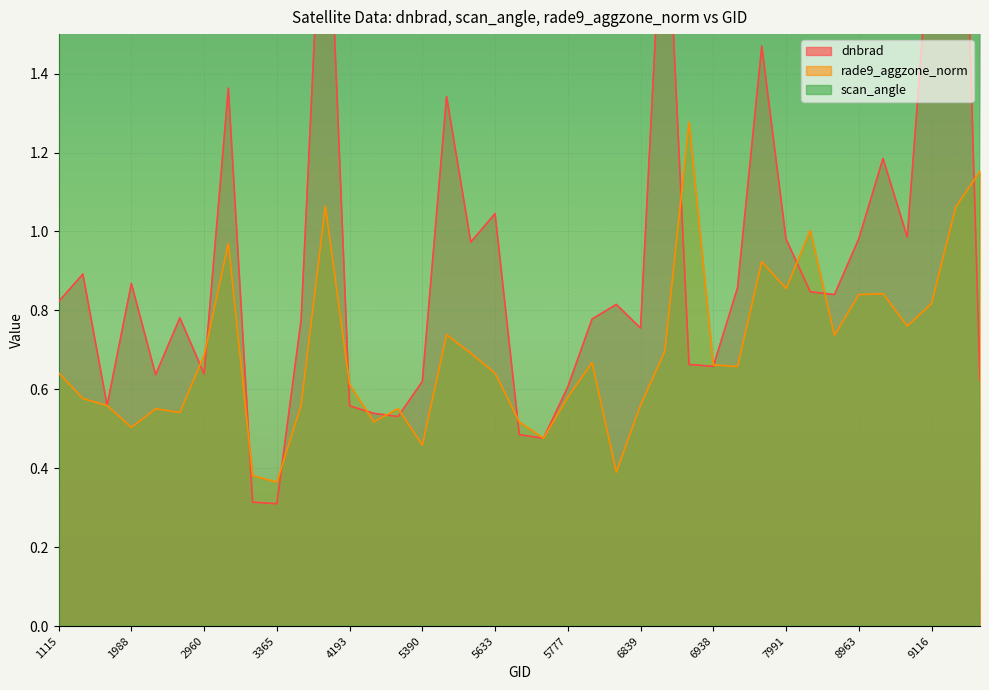

Is the value of dnbrad at 1790 greater than the value of rade9_aggzone_norm at 6902?

No